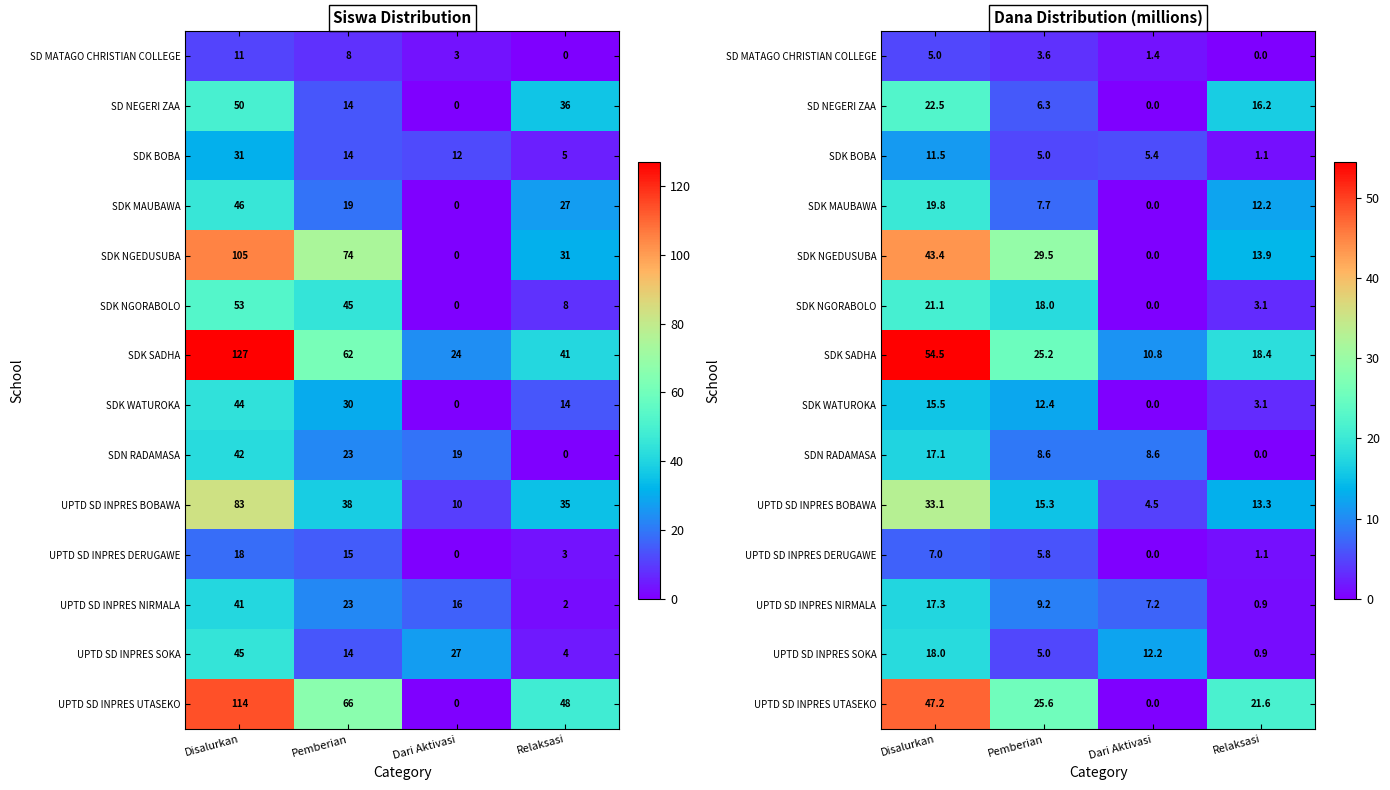

How many values in the UPTD SD INPRES NIRMALA series are below 9?

2